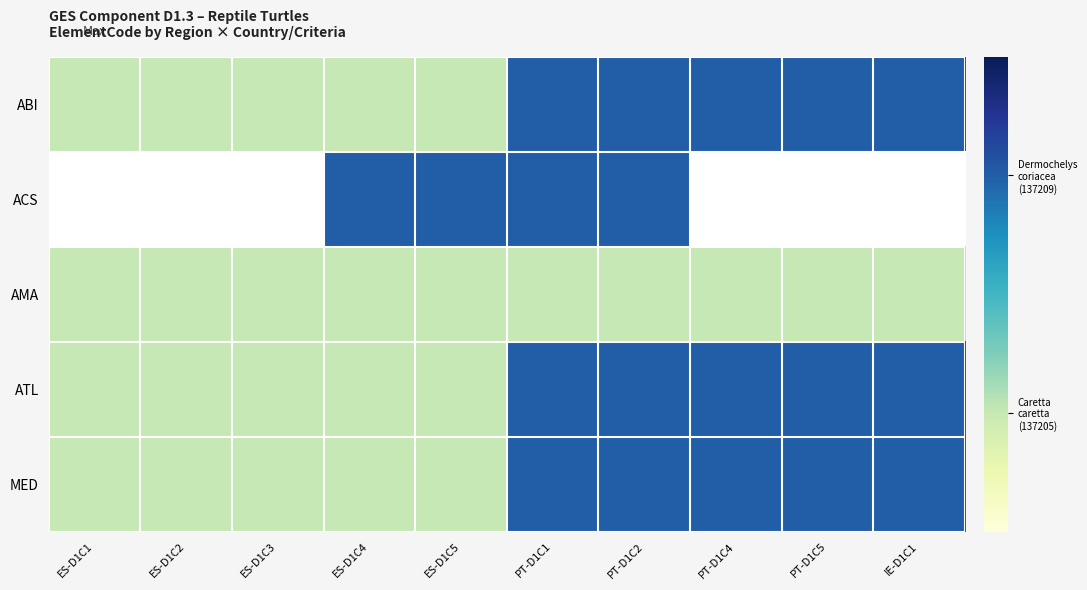

Reading right to left, list all the values displayed in this chart.

ABI: IE-D1C1=2	PT-D1C5=2	PT-D1C4=2	PT-D1C2=2	PT-D1C1=2	ES-D1C5=1	ES-D1C4=1	ES-D1C3=1	ES-D1C2=1	ES-D1C1=1
ACS: IE-D1C1=0	PT-D1C5=0	PT-D1C4=0	PT-D1C2=2	PT-D1C1=2	ES-D1C5=2	ES-D1C4=2	ES-D1C3=0	ES-D1C2=0	ES-D1C1=0
AMA: IE-D1C1=1	PT-D1C5=1	PT-D1C4=1	PT-D1C2=1	PT-D1C1=1	ES-D1C5=1	ES-D1C4=1	ES-D1C3=1	ES-D1C2=1	ES-D1C1=1
ATL: IE-D1C1=2	PT-D1C5=2	PT-D1C4=2	PT-D1C2=2	PT-D1C1=2	ES-D1C5=1	ES-D1C4=1	ES-D1C3=1	ES-D1C2=1	ES-D1C1=1
MED: IE-D1C1=2	PT-D1C5=2	PT-D1C4=2	PT-D1C2=2	PT-D1C1=2	ES-D1C5=1	ES-D1C4=1	ES-D1C3=1	ES-D1C2=1	ES-D1C1=1